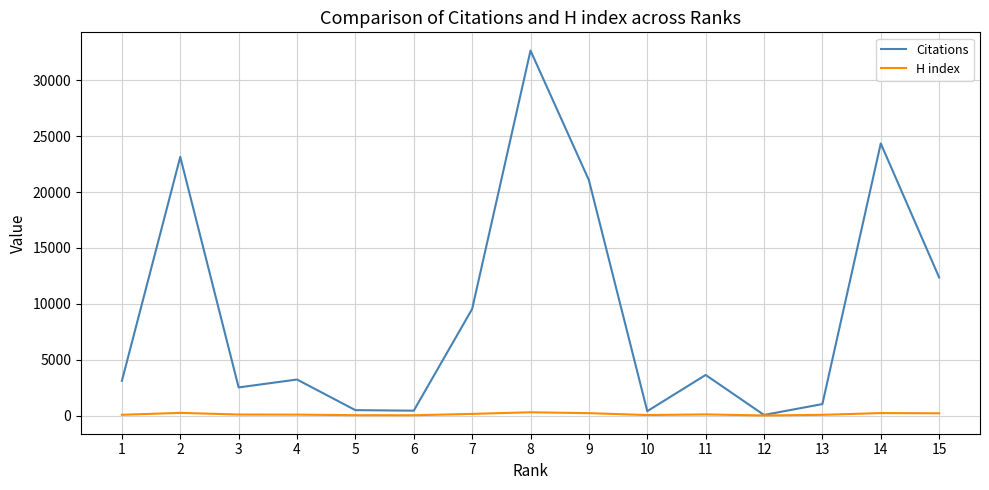

Rank the series by their maximum value, from highest to lowest.

Citations, H index